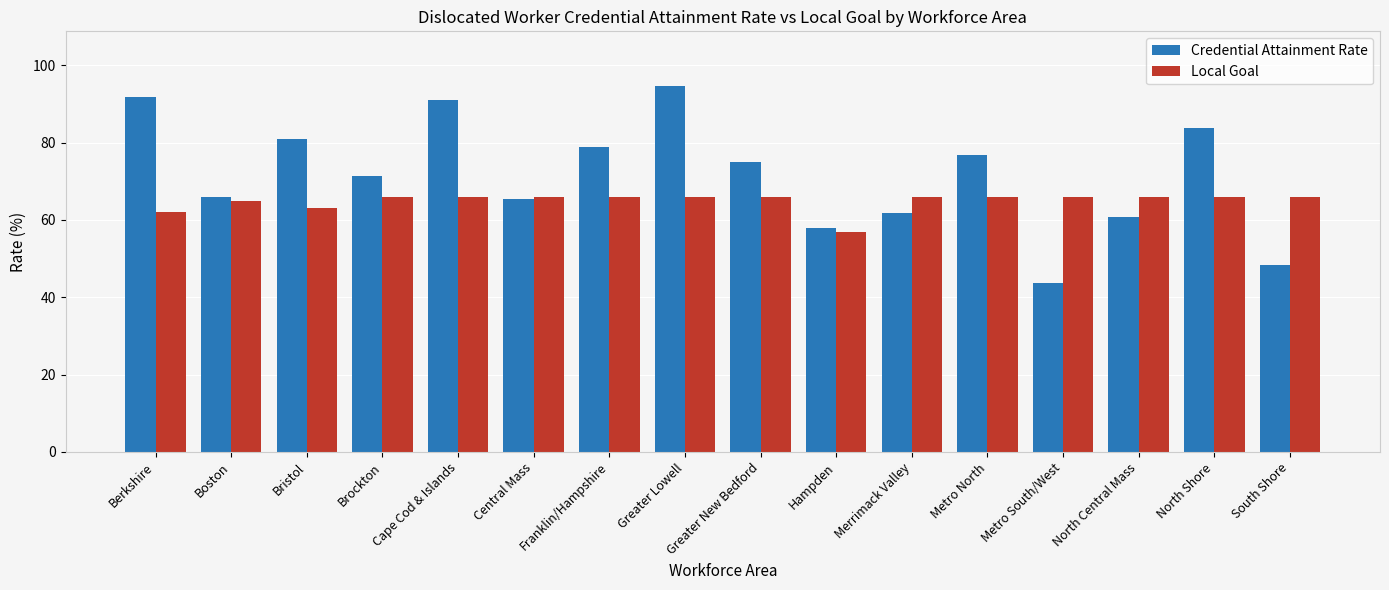

Which series has the widest spread of values?

Credential Attainment Rate